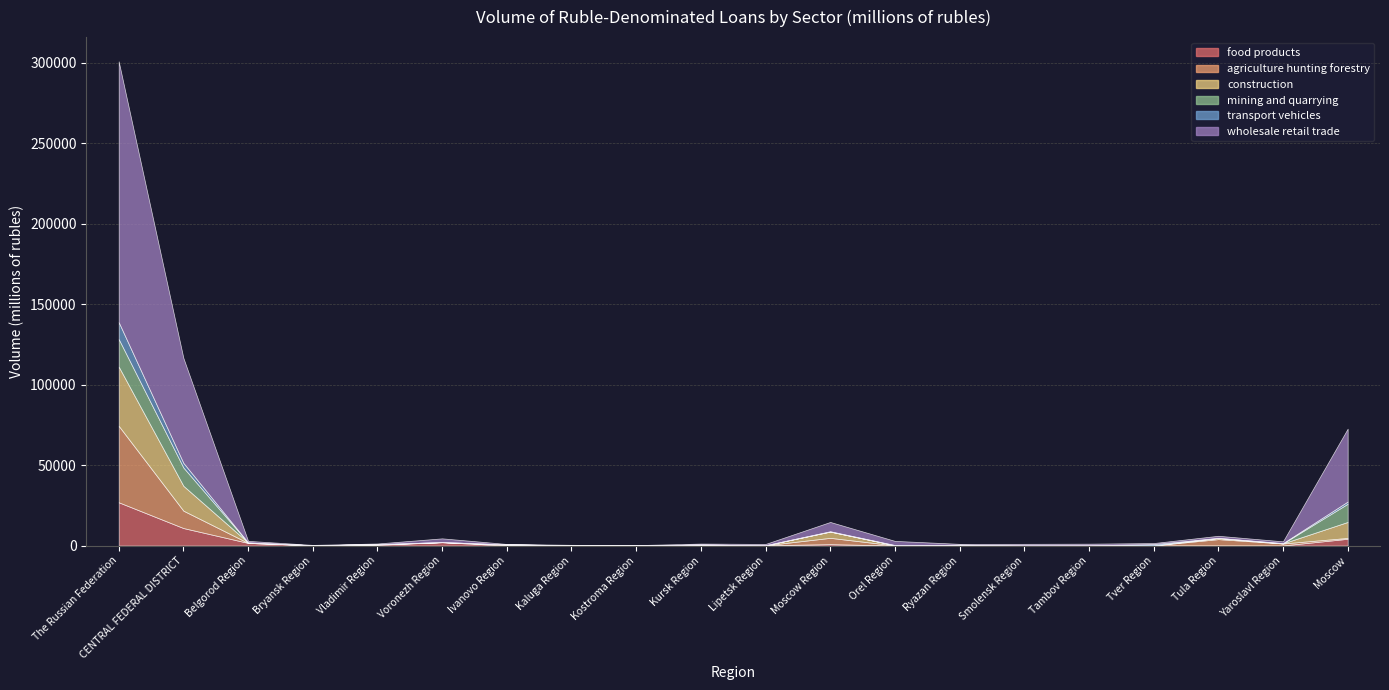

Which category has the highest value across all series?

The Russian Federation